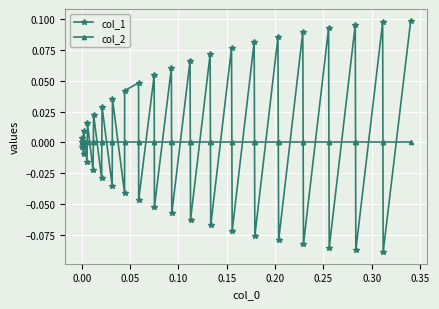

True or false: col_1 has more than 0 interior local peaks.

True